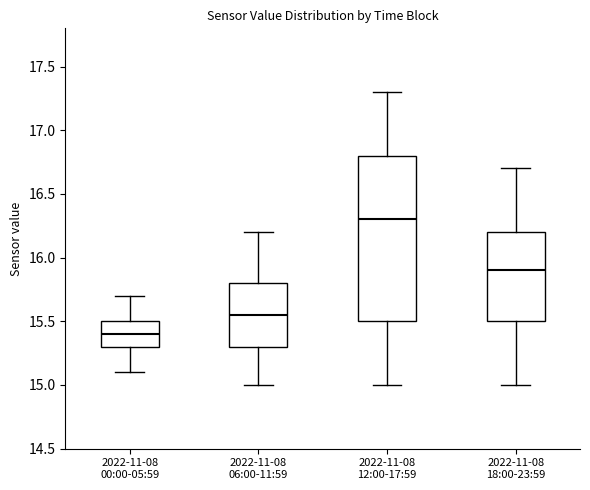

Which box is the tallest, from its lower edge to its upper edge?

2022-11-08 12:00-17:59